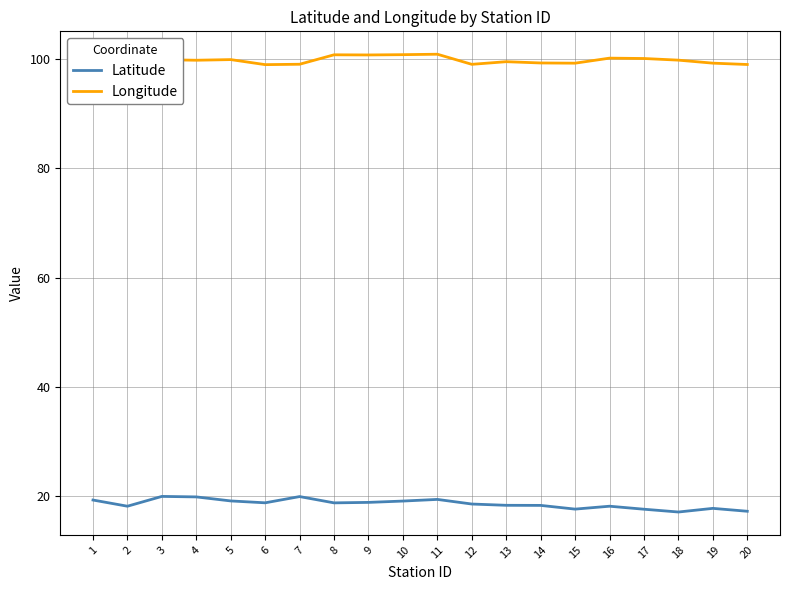

True or false: Latitude has a value of 18.2 at 16.

True